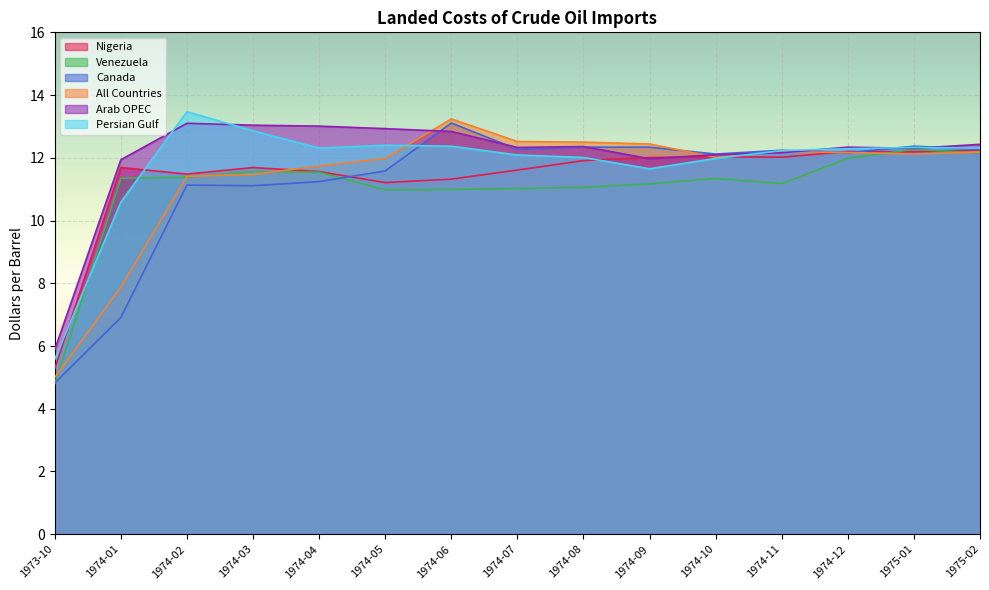

How many categories are shown in the chart?

15